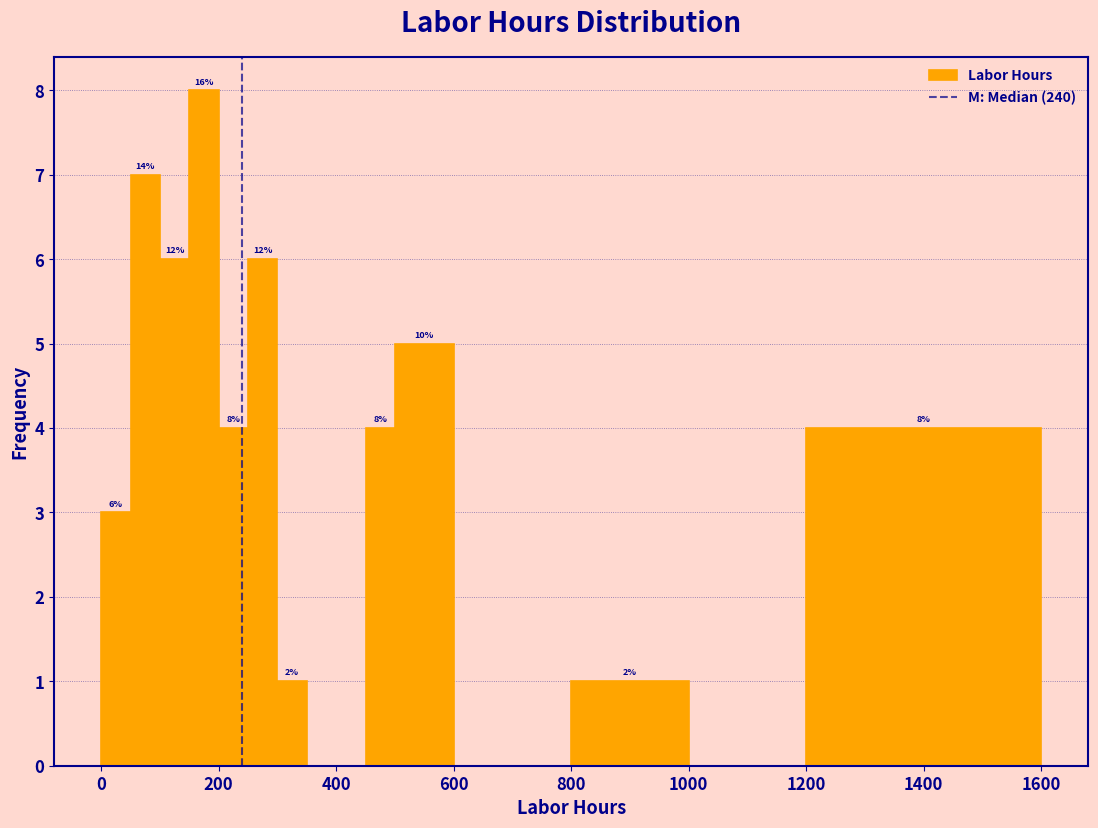

Around what value on the x-axis is the tallest bar? Give the approximate position of its centre, as read against the axis.

180